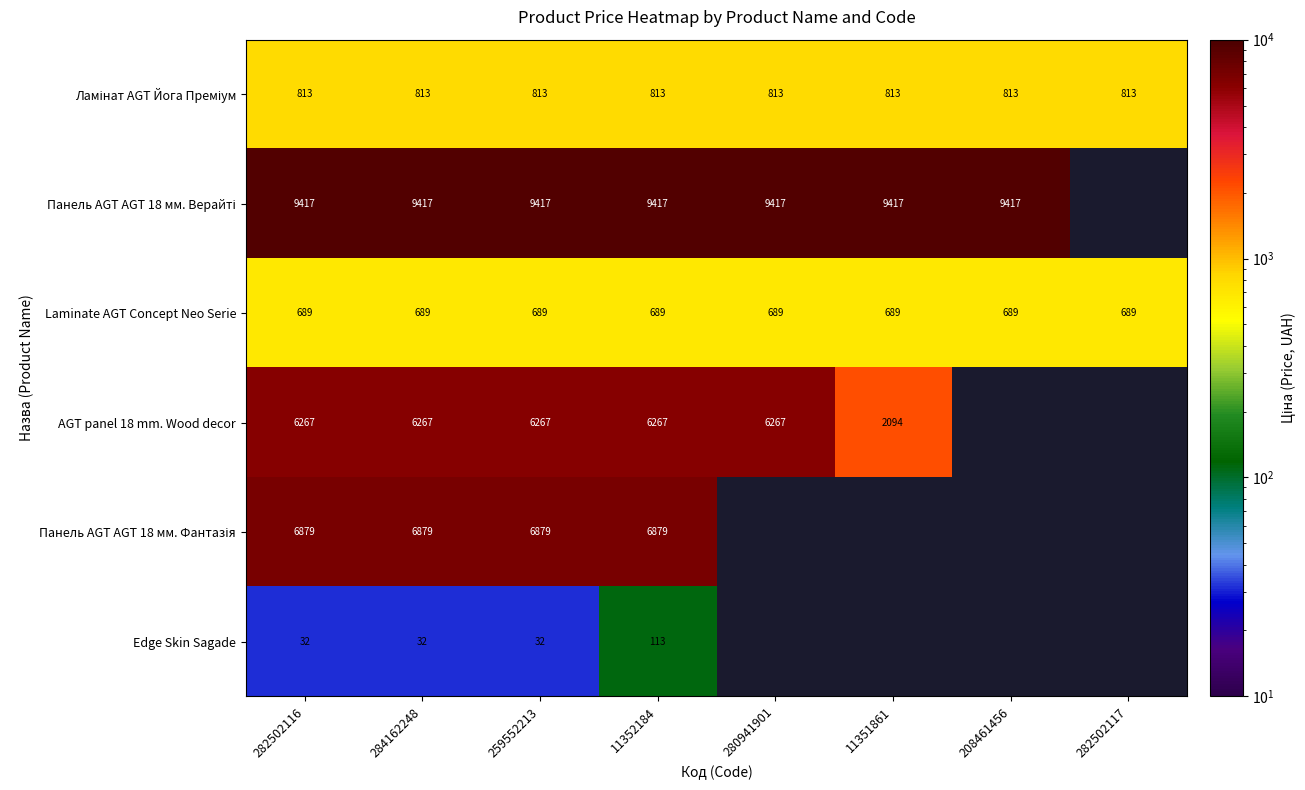

Which series changed the most between 284162248 and 11352184?

Edge Skin Sagade